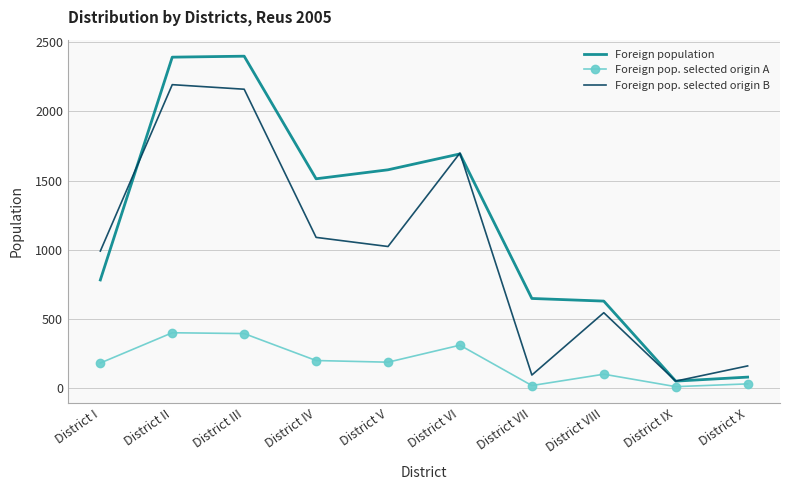

Between District I and District X, which series saw the biggest shift?

Foreign pop. selected origin B